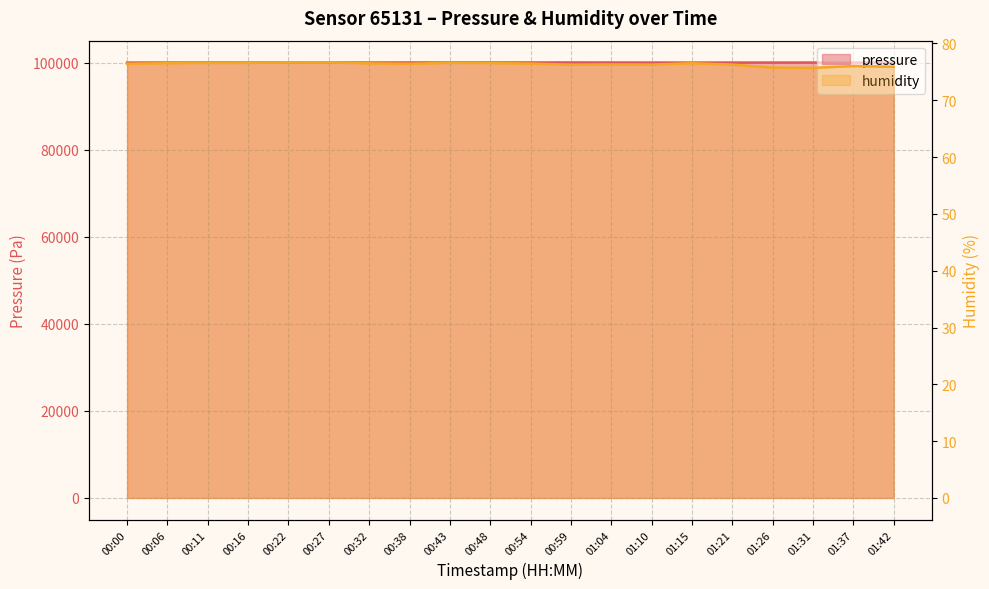

True or false: pressure has a value of 100047.4 at 01:15.

True